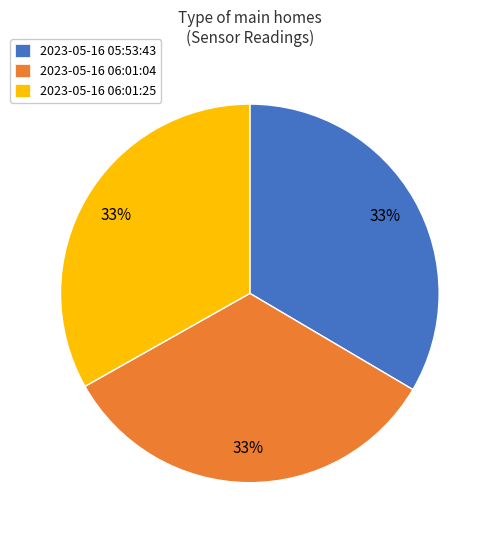

How many slices are in this pie chart?

3